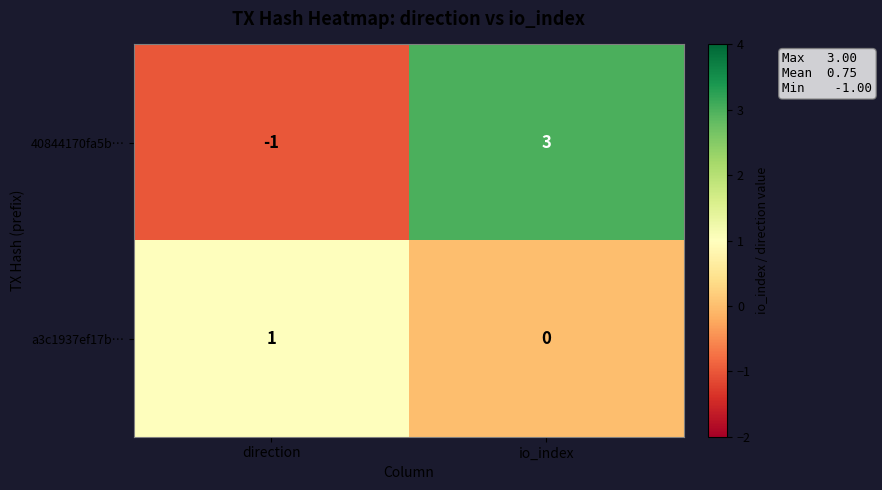

At which label is 40844170fa5b… closest to 1?

direction